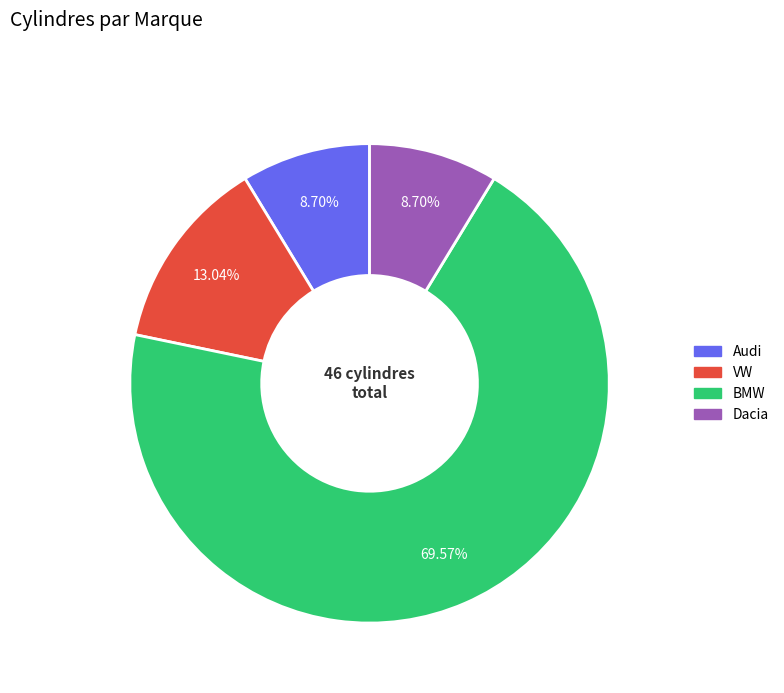

Is the sum of VW and Dacia greater than half?

No